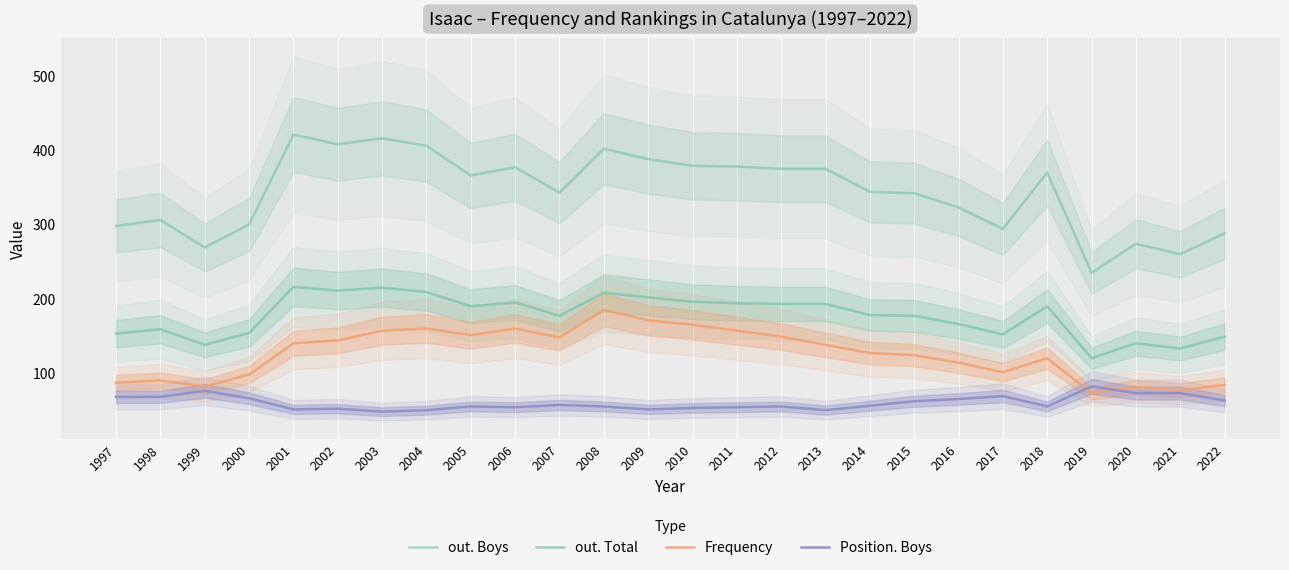

What is the spread (max minus min) of values at 2009?

337